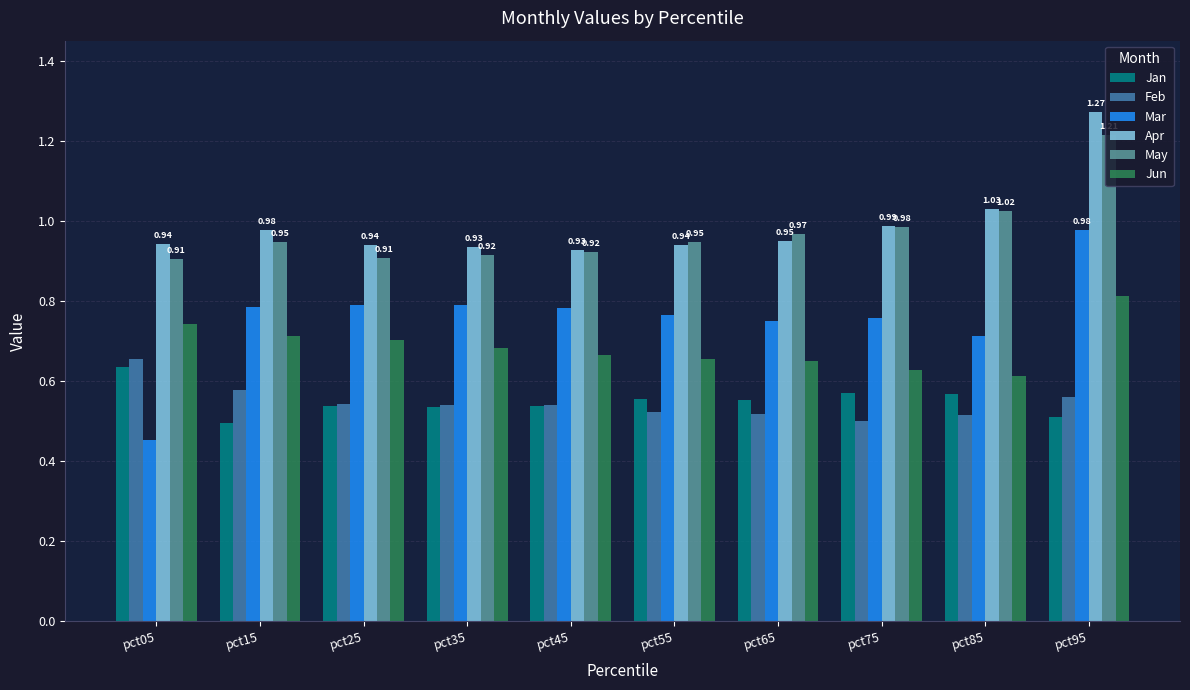

Which series has the largest range (max minus min)?

Mar